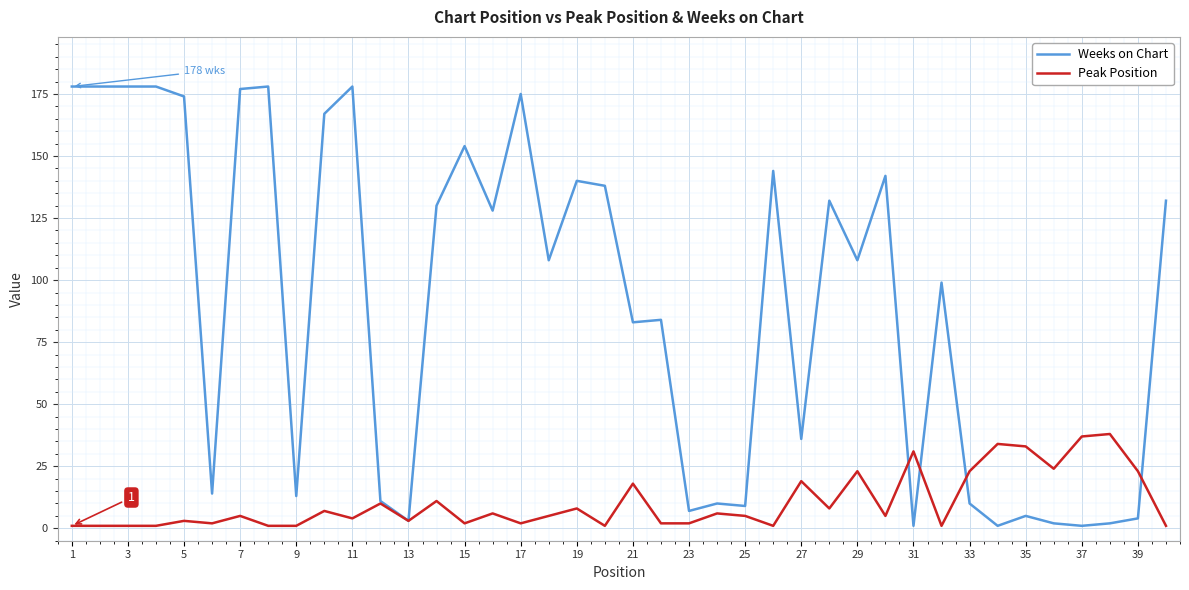

True or false: Peak Position has more than 2 points higher than both neighbors.

True